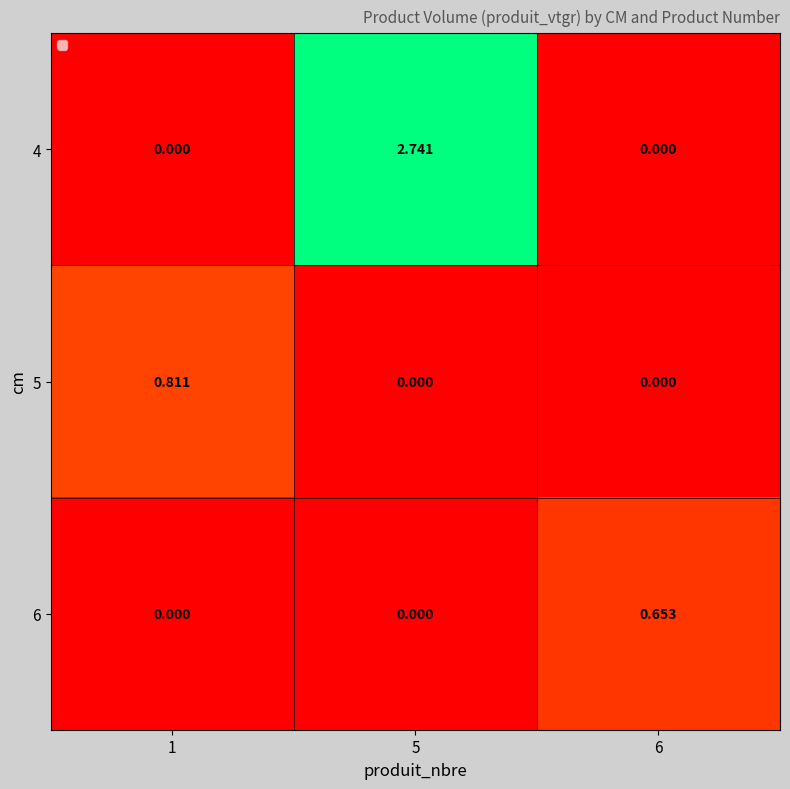

Is the value of 6 at 5 greater than the value of 5 at 1?

No